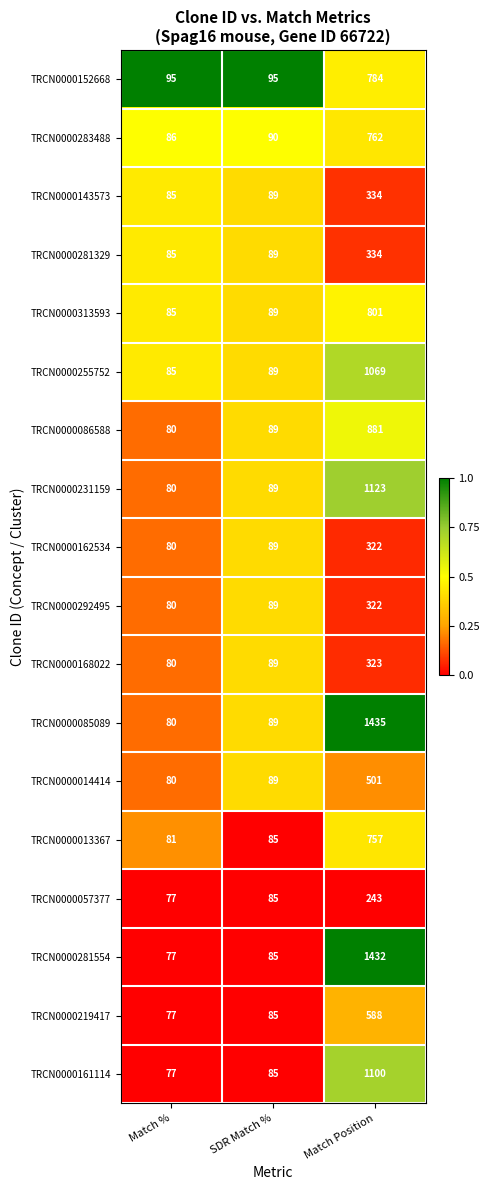

What is the sum of the TRCN0000281554 values at SDR Match % and Match Position?

1517